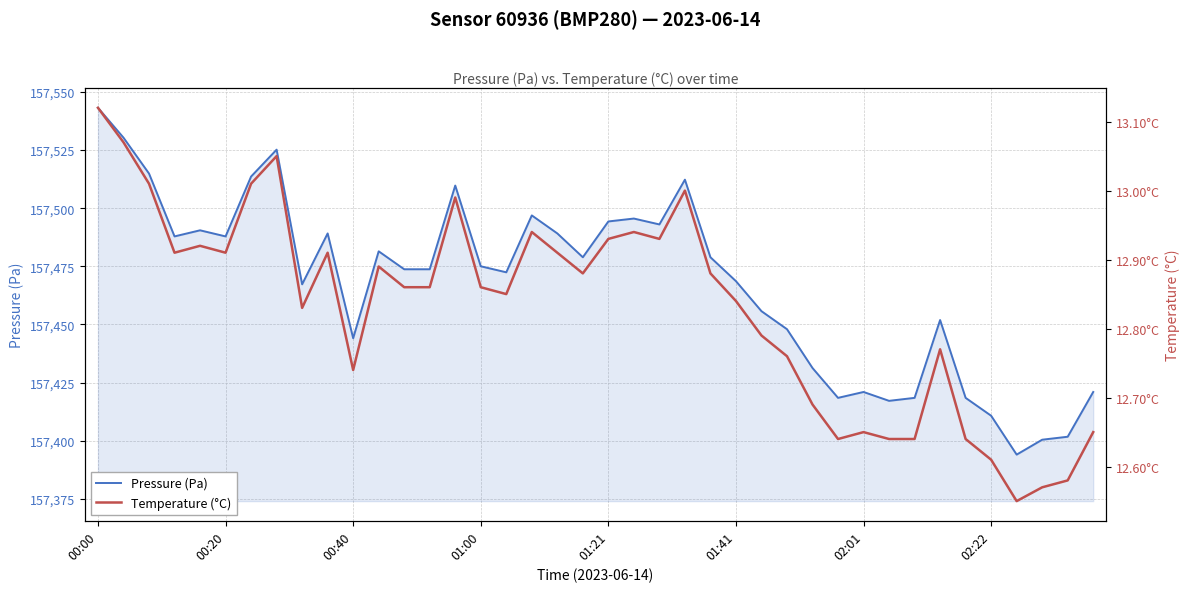

What is the minimum value for Pressure (Pa)?

157394.0